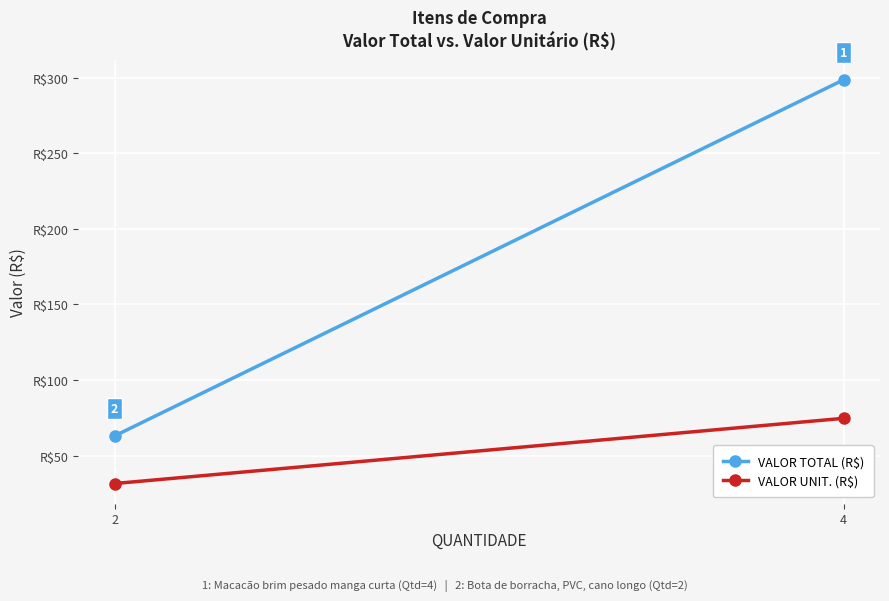

At how many categories does at least one series exceed 42?

2